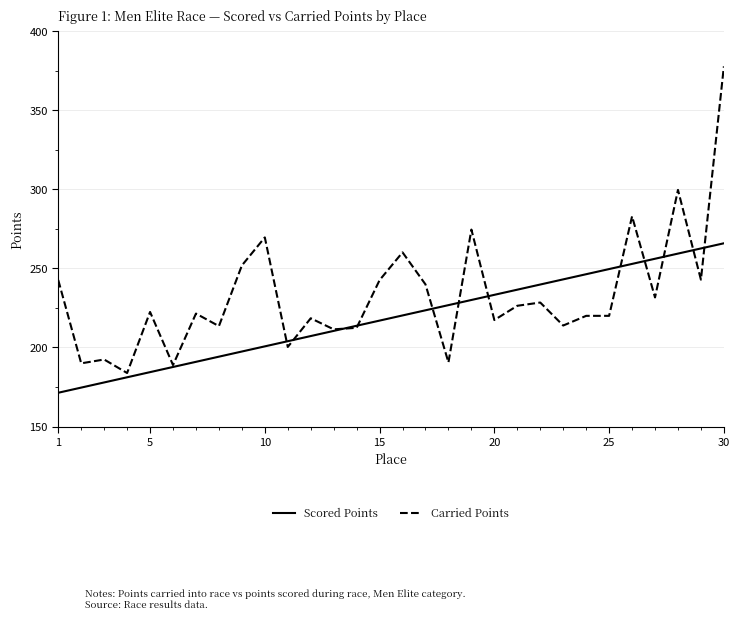

Does the chart have visible grid lines?

Yes